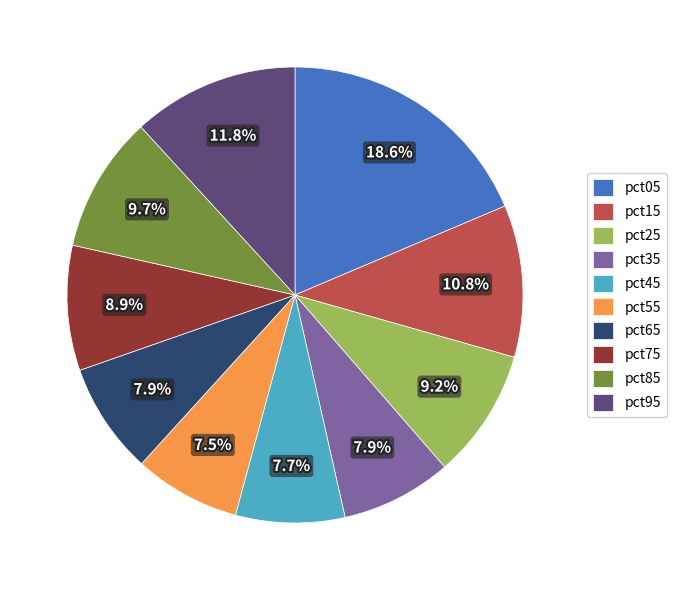

The pct35 slice represents 8% of the pie. True or false?

True